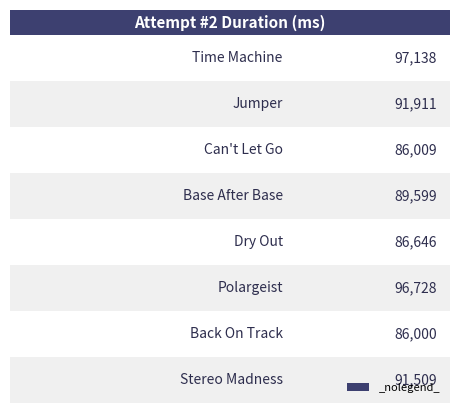

How many values are below 91509?

4